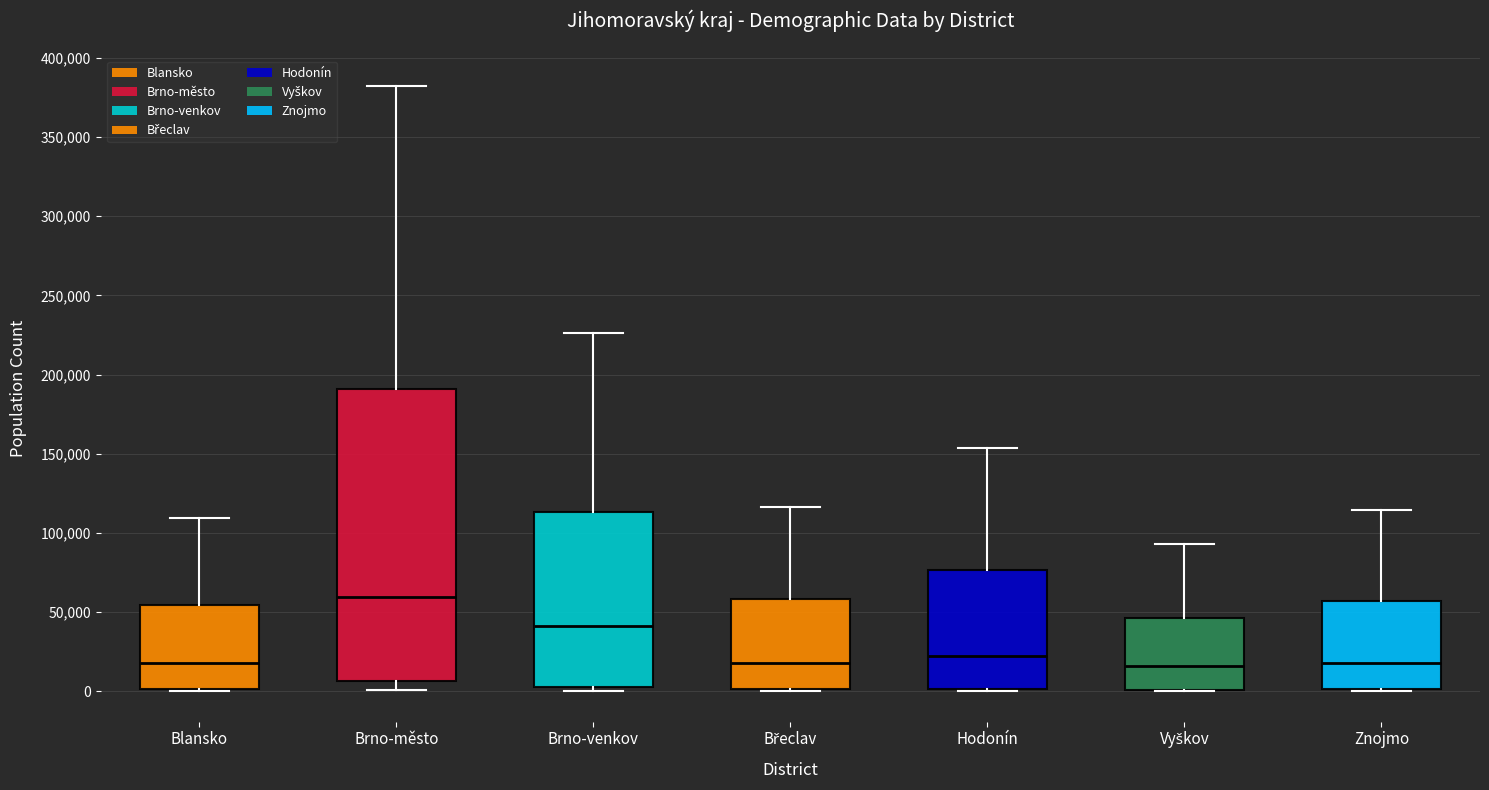

Reading left to right, read every box against the y-axis: the position of its median line, the range the box covers, and the ends of its whiskers. The values are not printed on the chart, so give them approximately, as read against the axis.

Blansko: median 20000, box 0 to 55000, whiskers 0 to 110000
Brno-město: median 60000, box 5000 to 190000, whiskers 0 to 380000
Brno-venkov: median 40000, box 5000 to 115000, whiskers 0 to 225000
Břeclav: median 20000, box 0 to 60000, whiskers 0 to 115000
Hodonín: median 20000, box 0 to 75000, whiskers 0 to 155000
Vyškov: median 15000, box 0 to 45000, whiskers 0 to 95000
Znojmo: median 20000, box 0 to 55000, whiskers 0 to 115000